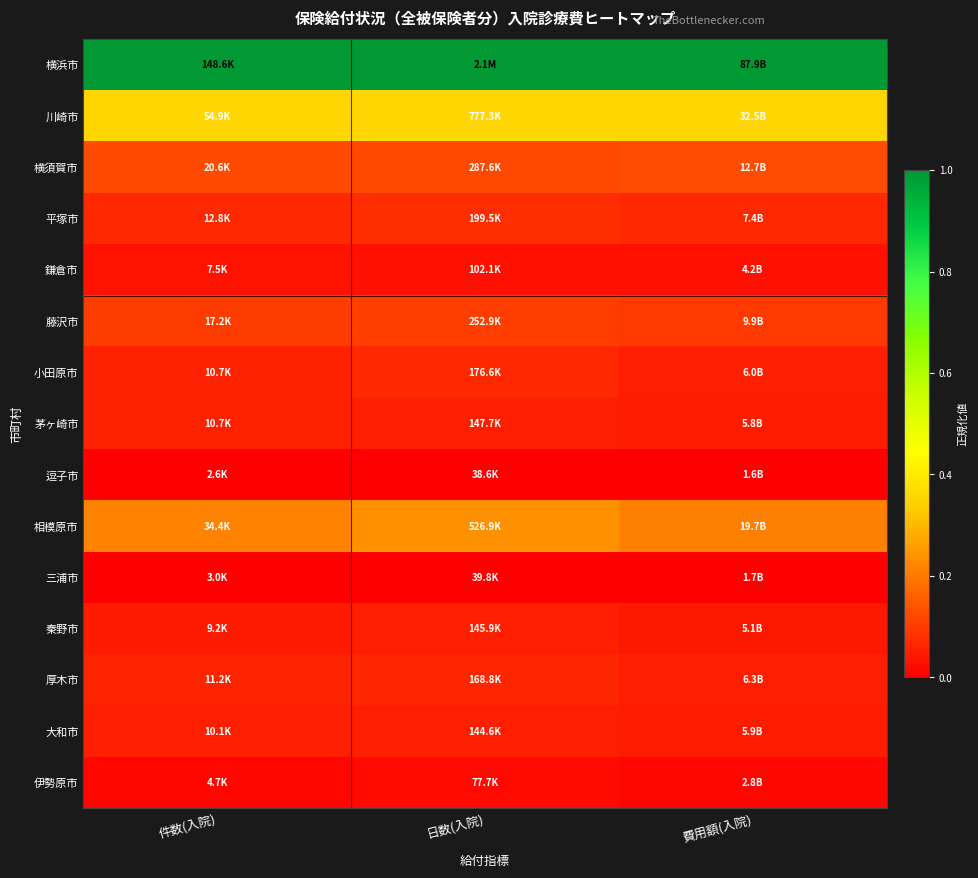

What is the difference between the highest and lowest values at 費用額(入院)?

1.0